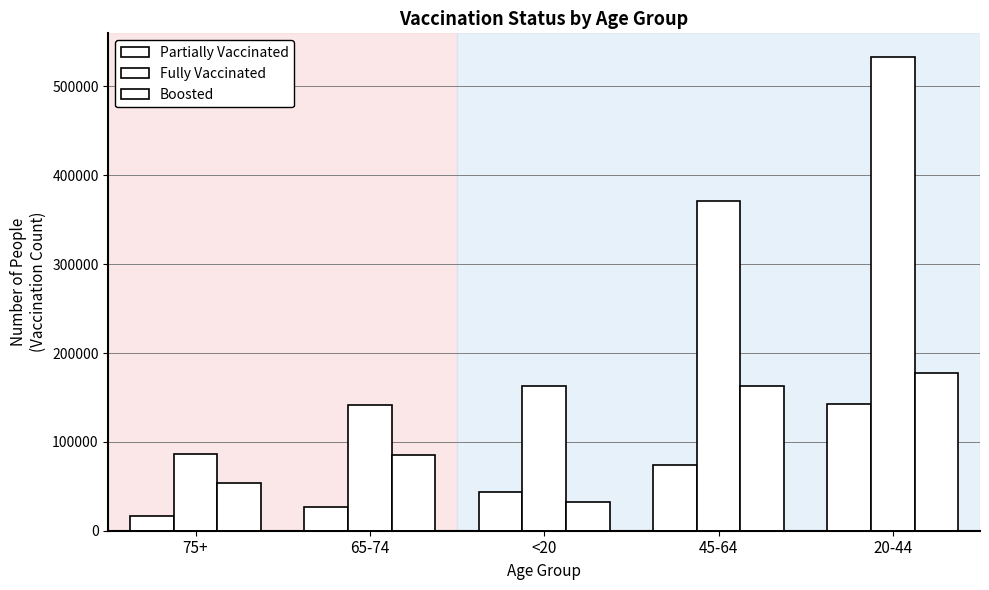

At which category is the sum across all series the highest?

20-44